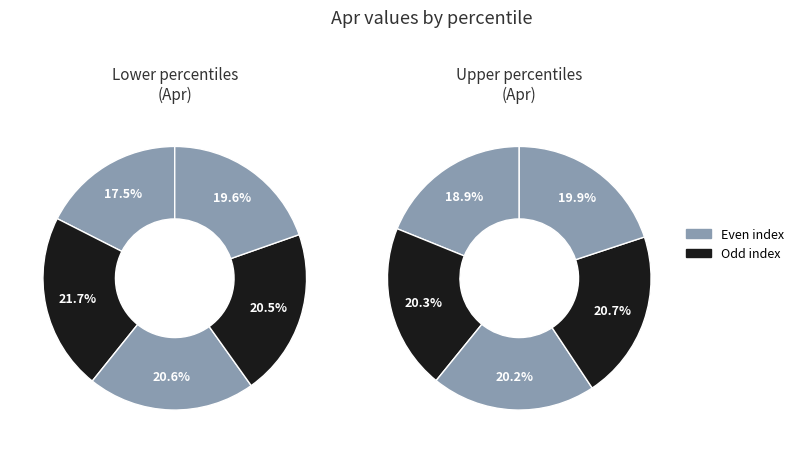

Is it true that pct35 is 22% of the pie?

False